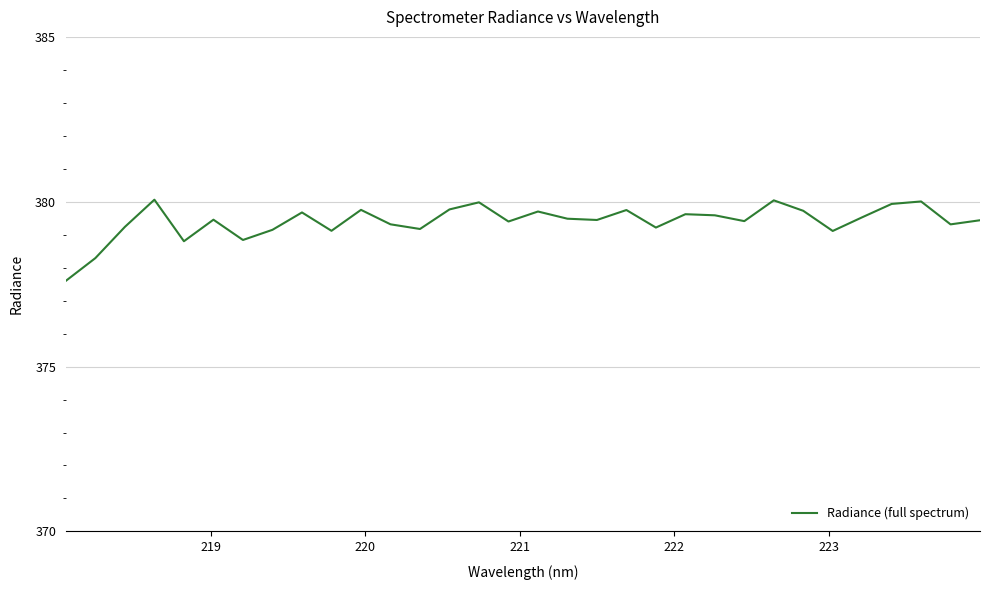

What is the smallest value displayed?

377.6